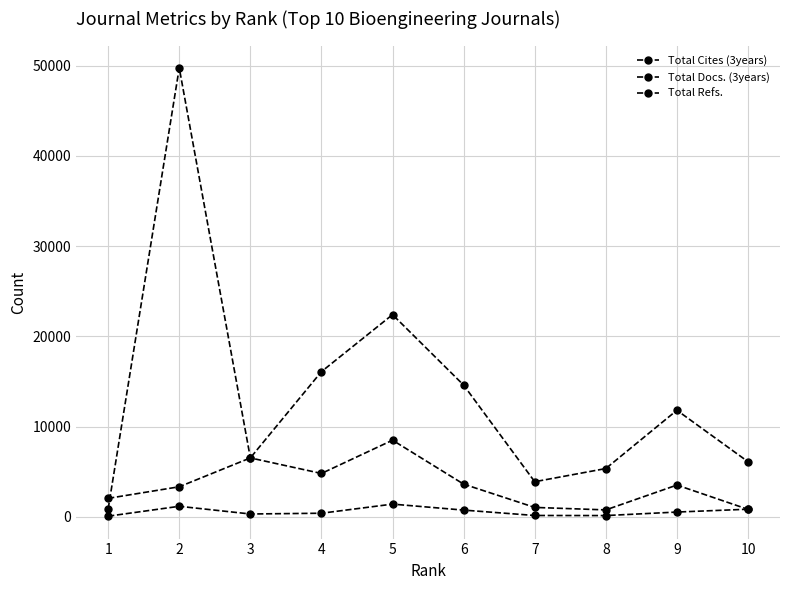

How many interior local peaks does the Total Docs. (3years) series have?

2